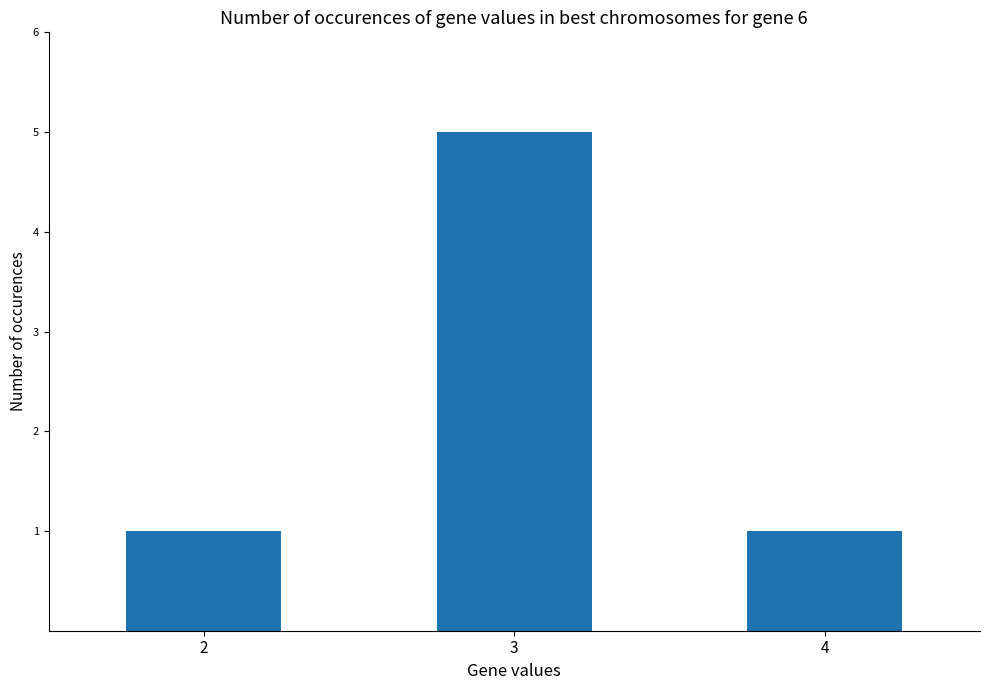

Which label corresponds to the largest value in the chart?

3